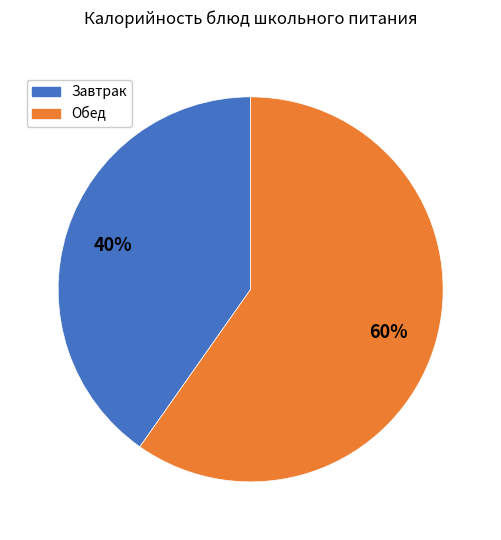

To the nearest percent, what is the combined percentage of Завтрак and Обед?

100%